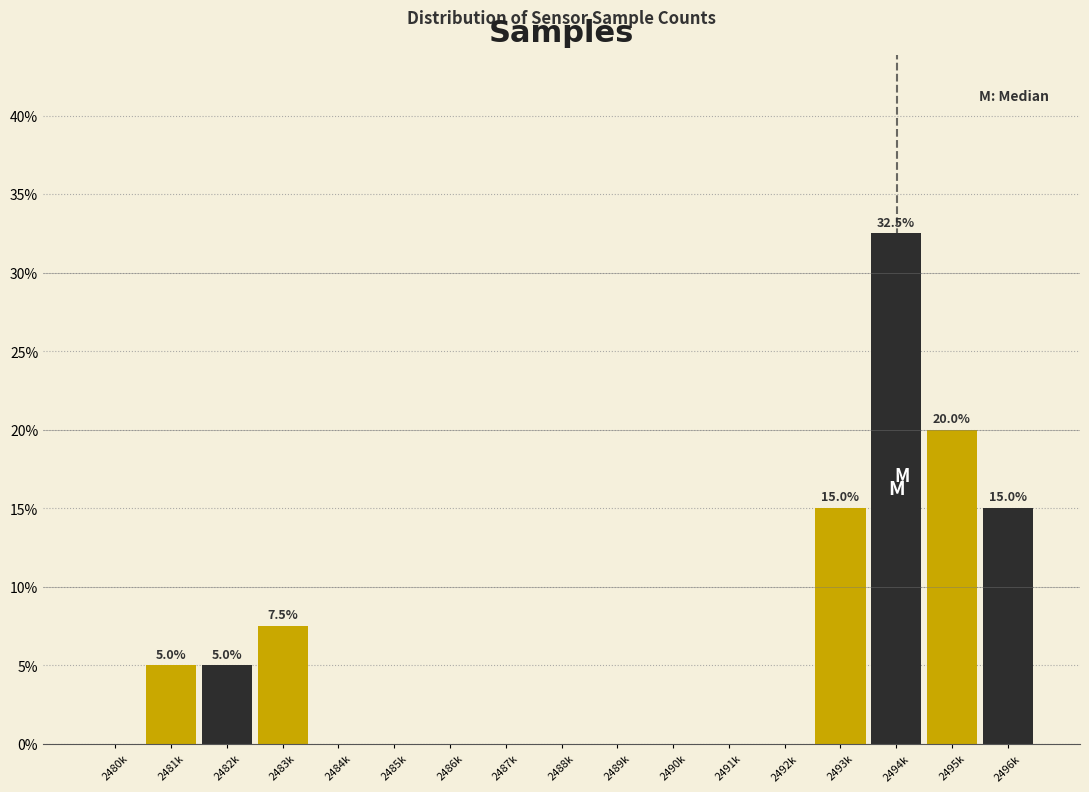

Reading left to right, what are all the values shown in this chart?

2480k=0.0	2481k=5.0	2482k=5.0	2483k=7.5	2484k=0.0	2485k=0.0	2486k=0.0	2487k=0.0	2488k=0.0	2489k=0.0	2490k=0.0	2491k=0.0	2492k=0.0	2493k=15.0	2494k=32.5	2495k=20.0	2496k=15.0